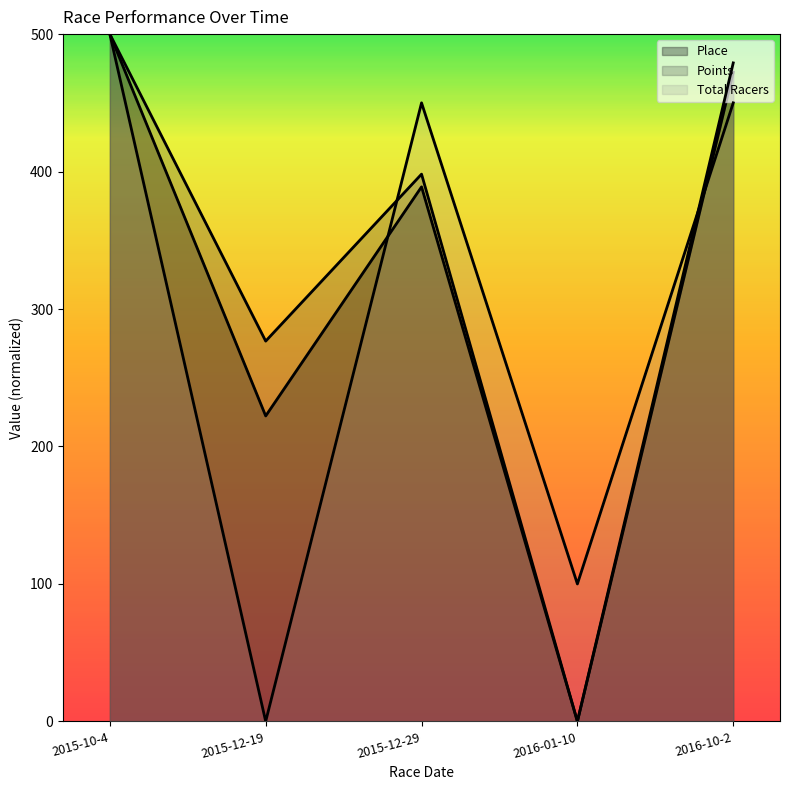

Which series changed the most between 2015-10-4 and 2016-01-10?

Points